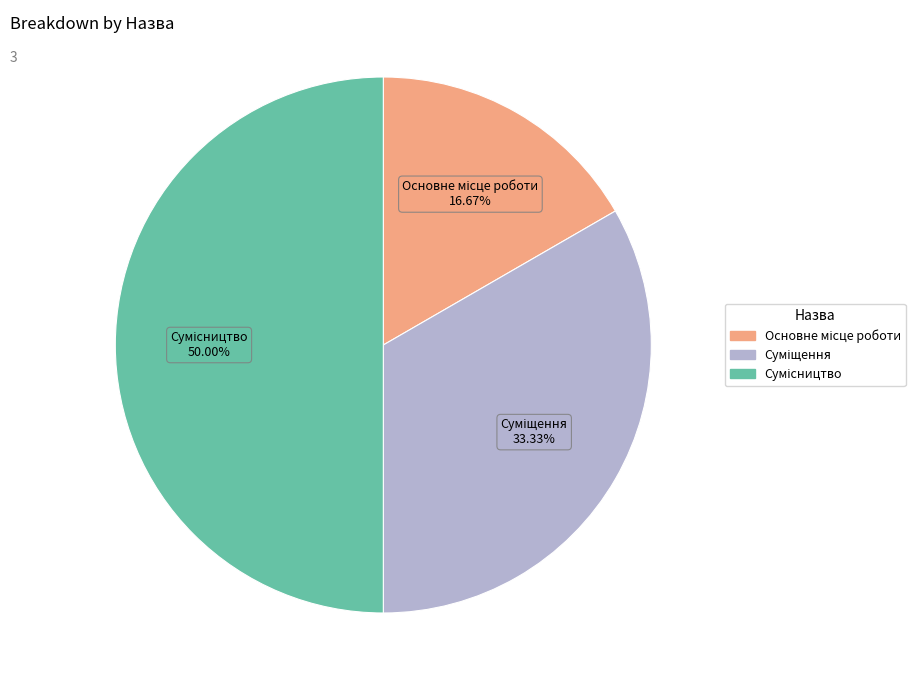

Count the number of slices in the pie.

3